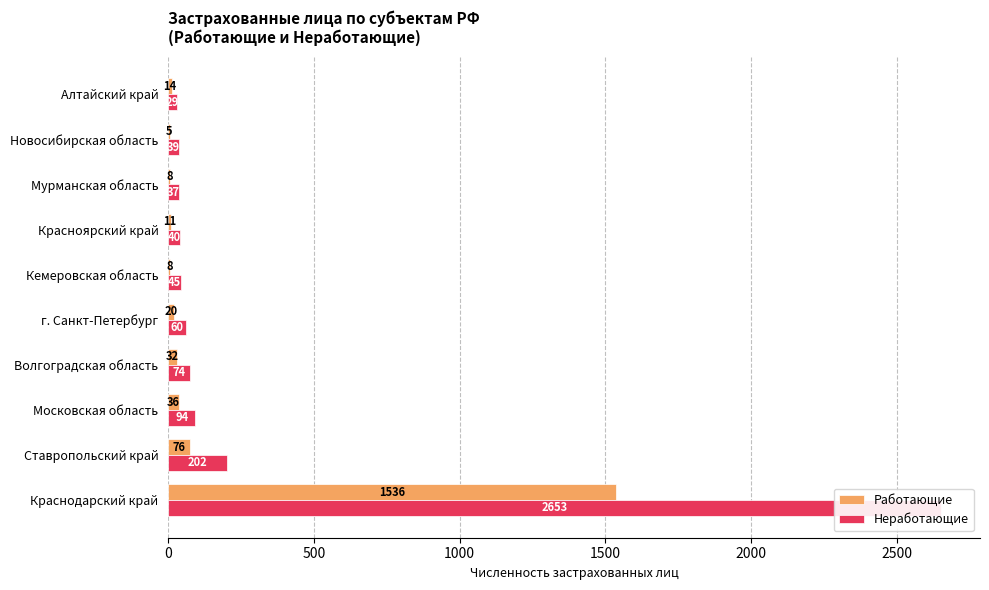

What is the average value of the Неработающие series?

327